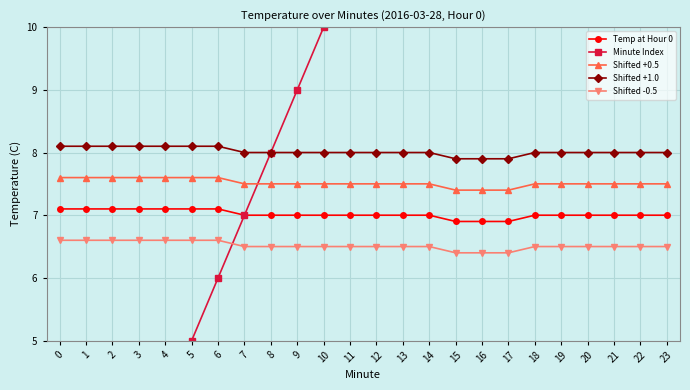

Count the Shifted +0.5 values in the range 7 to 8.

24